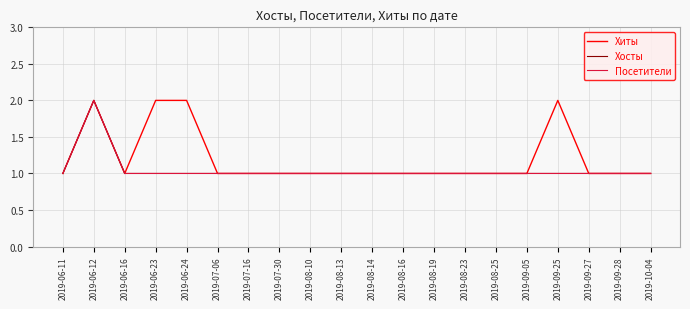

What is the difference between the maximum and second lowest values in the Посетители series?

1